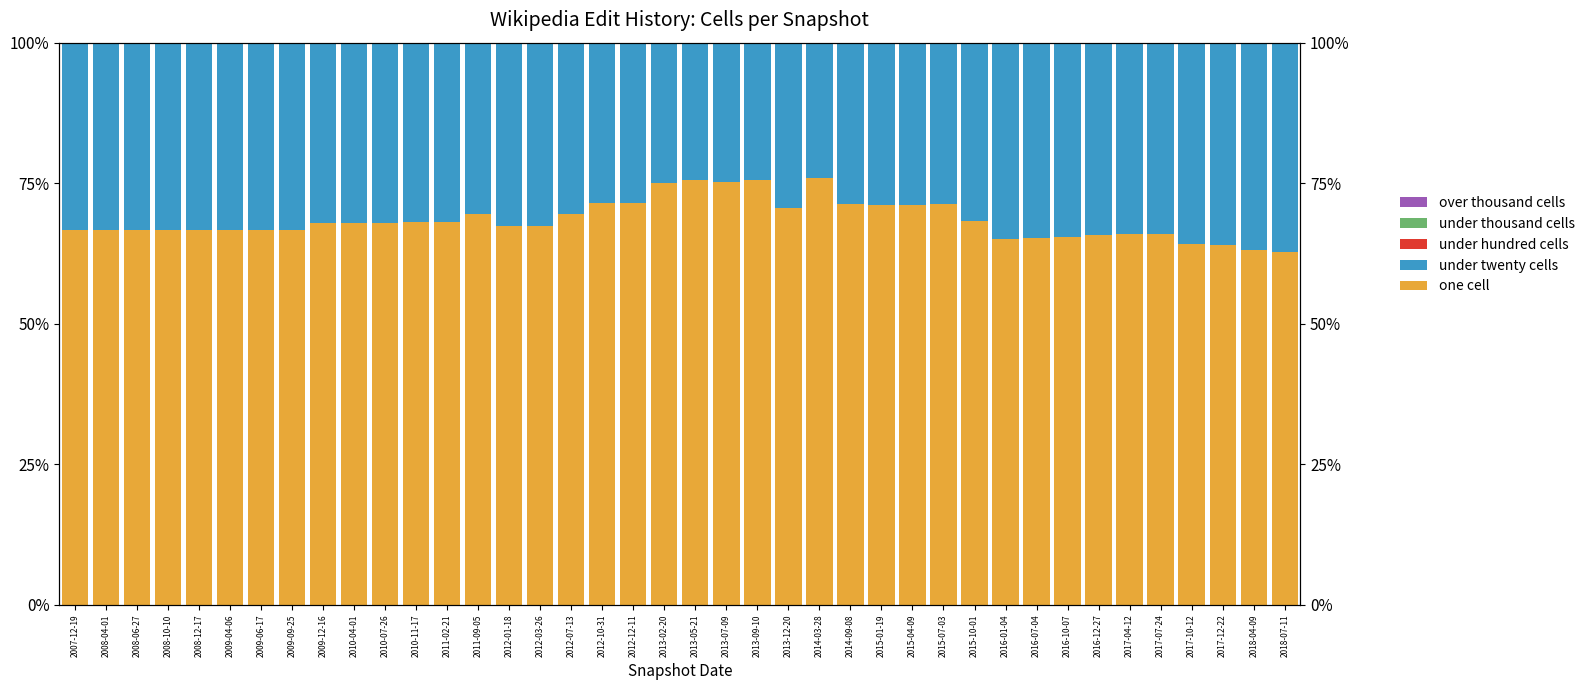

What is the maximum value for one cell?

75.9